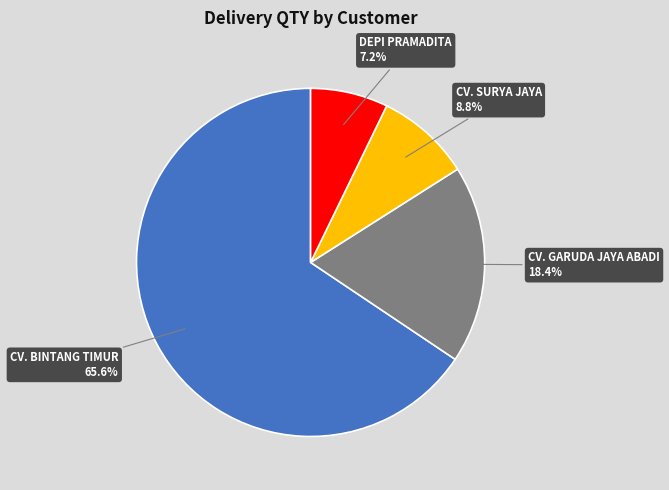

Does any single category account for the majority?

Yes